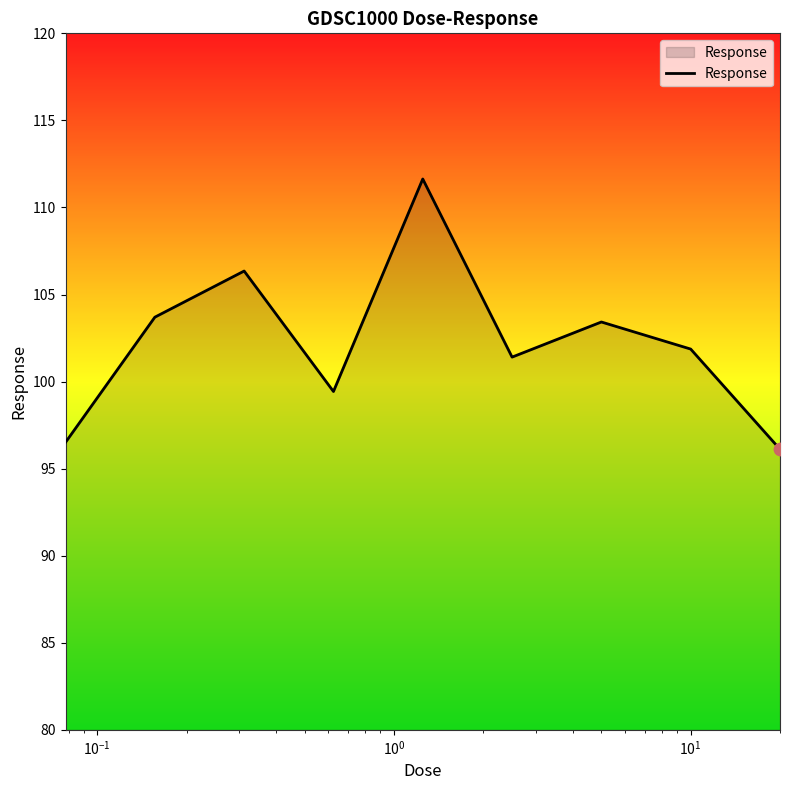

What is the smallest value displayed?

96.1